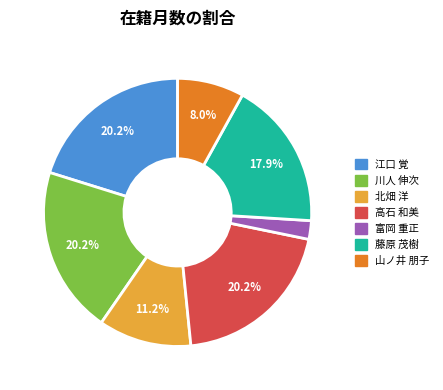

Which category has the smallest portion of the pie?

富岡 重正